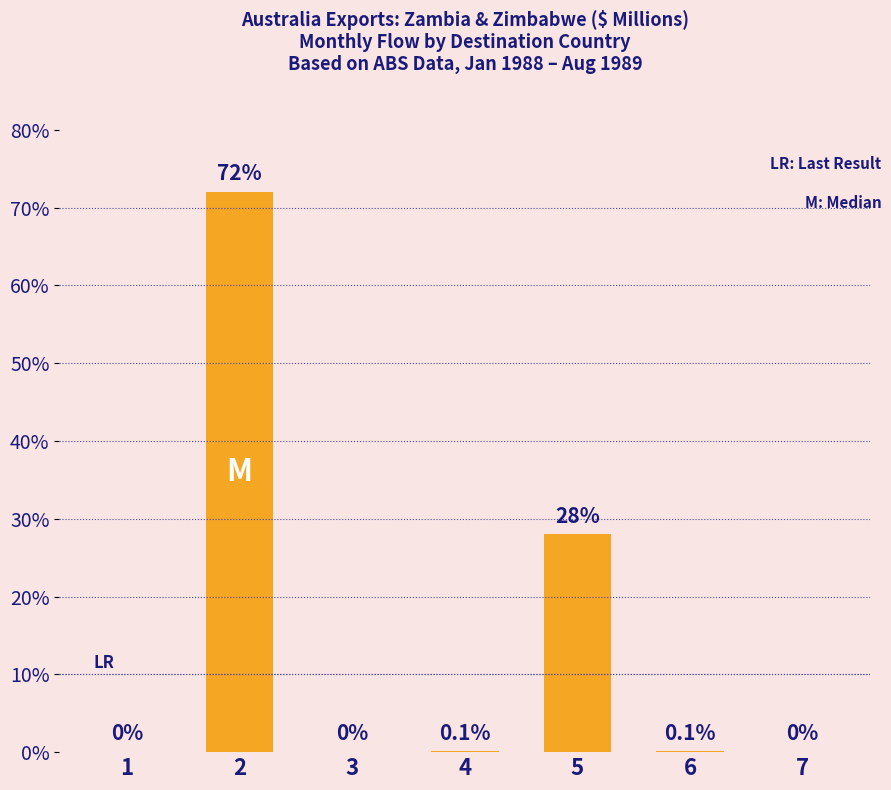

Which has a higher value, 6 or 5?

5